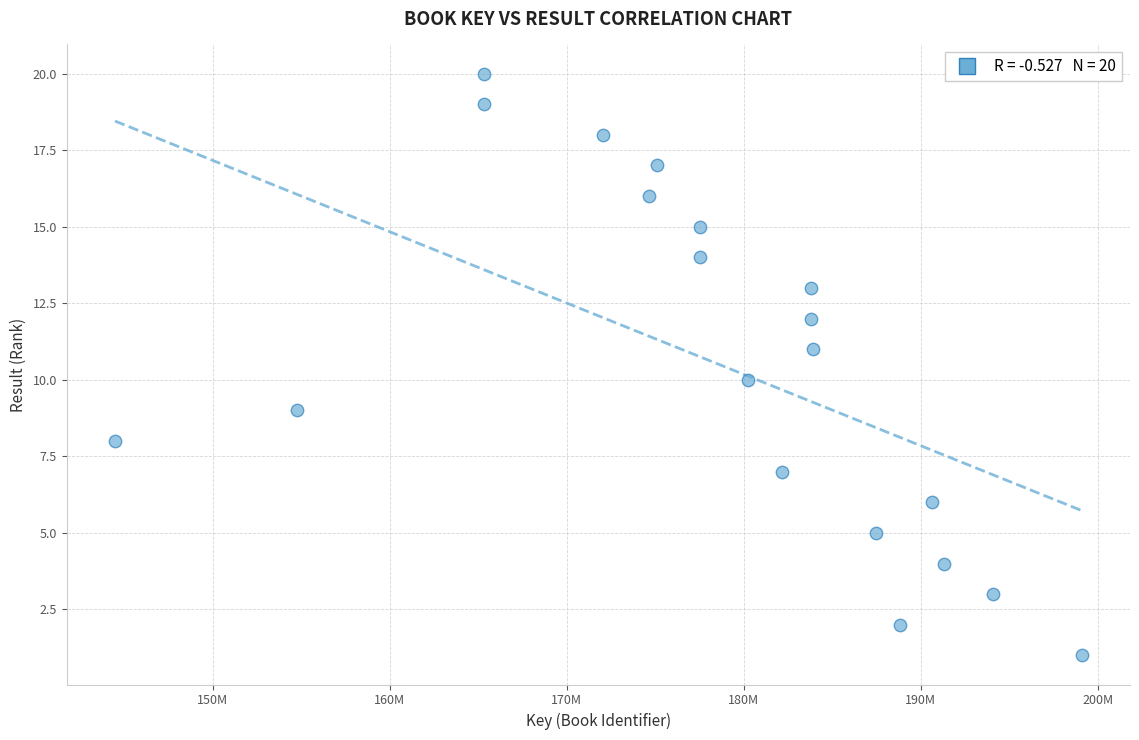

What is the range of X values (max minus min)?

54600473